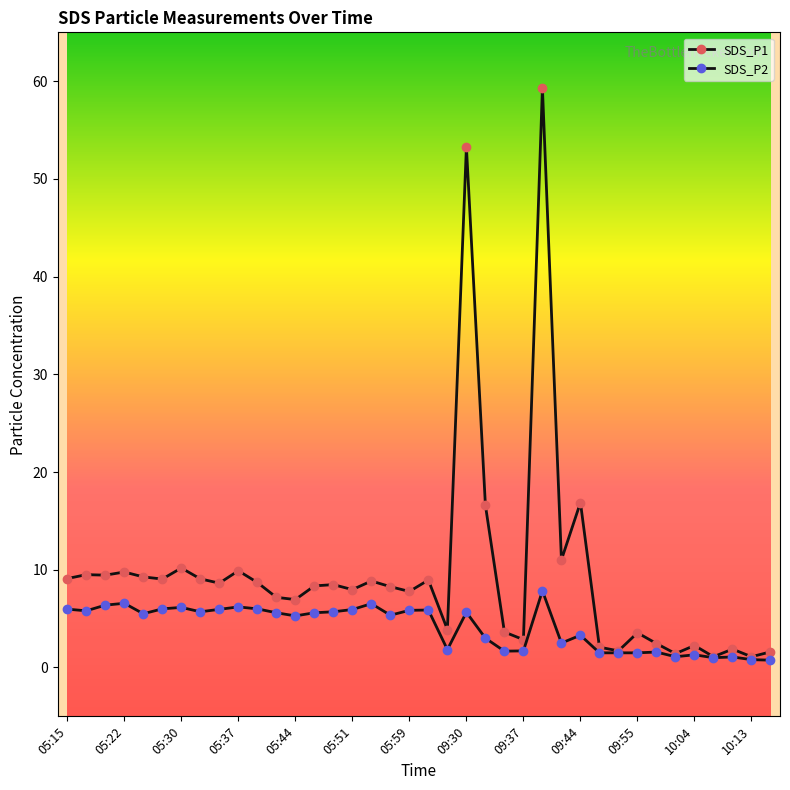

At how many categories does at least one series exceed 21?

2